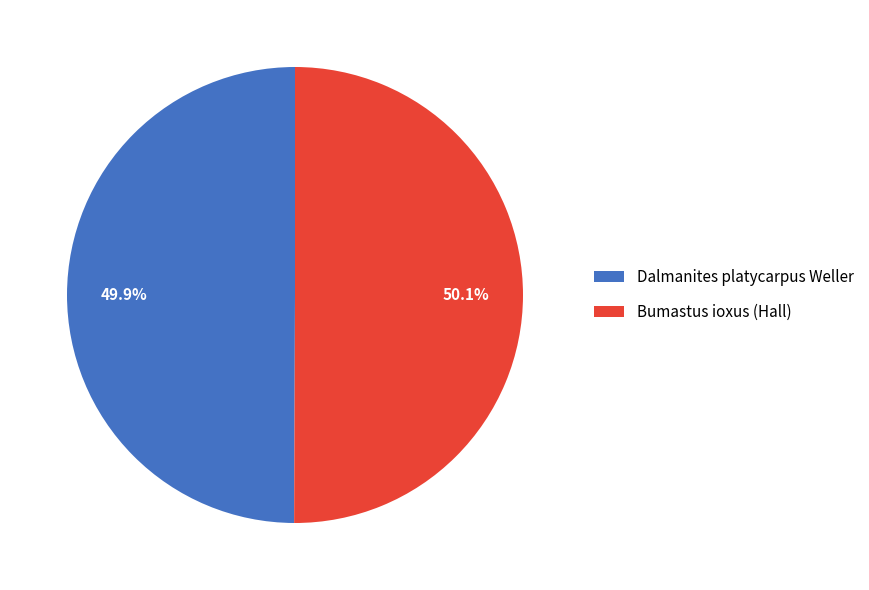

What is the ratio of the value at Bumastus ioxus (Hall) to the value at Dalmanites platycarpus Weller?

1.0